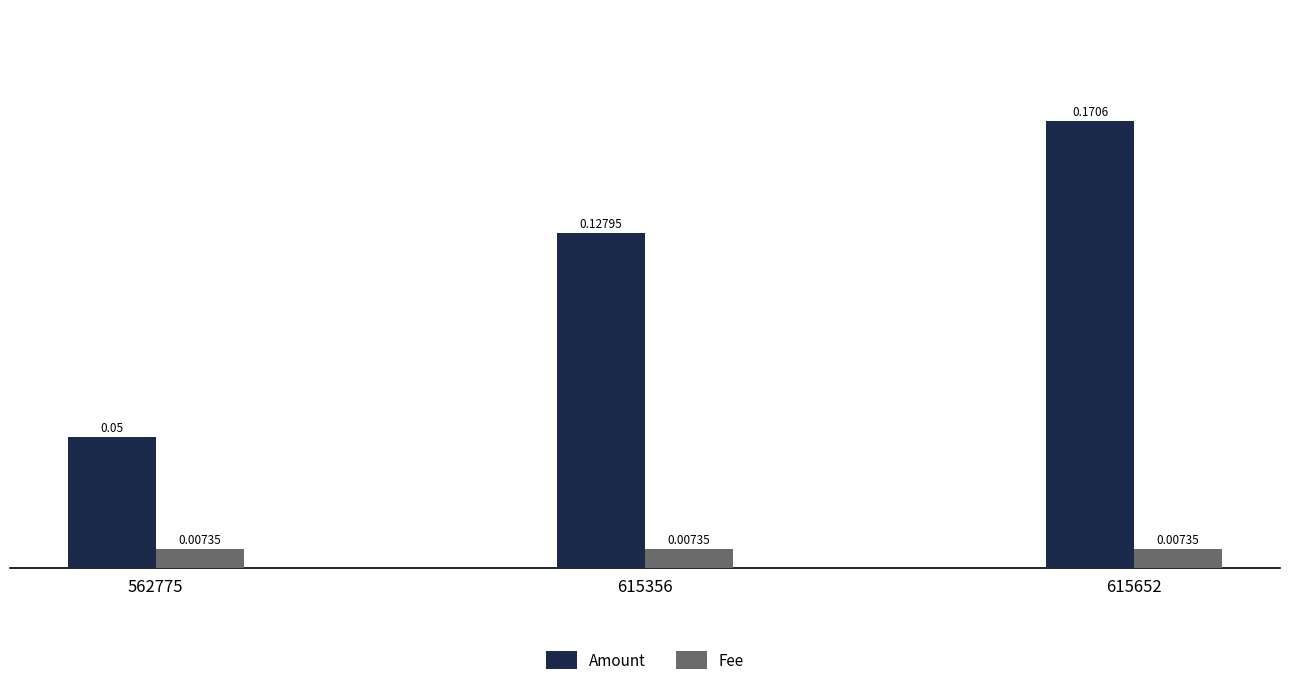

How many categories are shown in the chart?

3